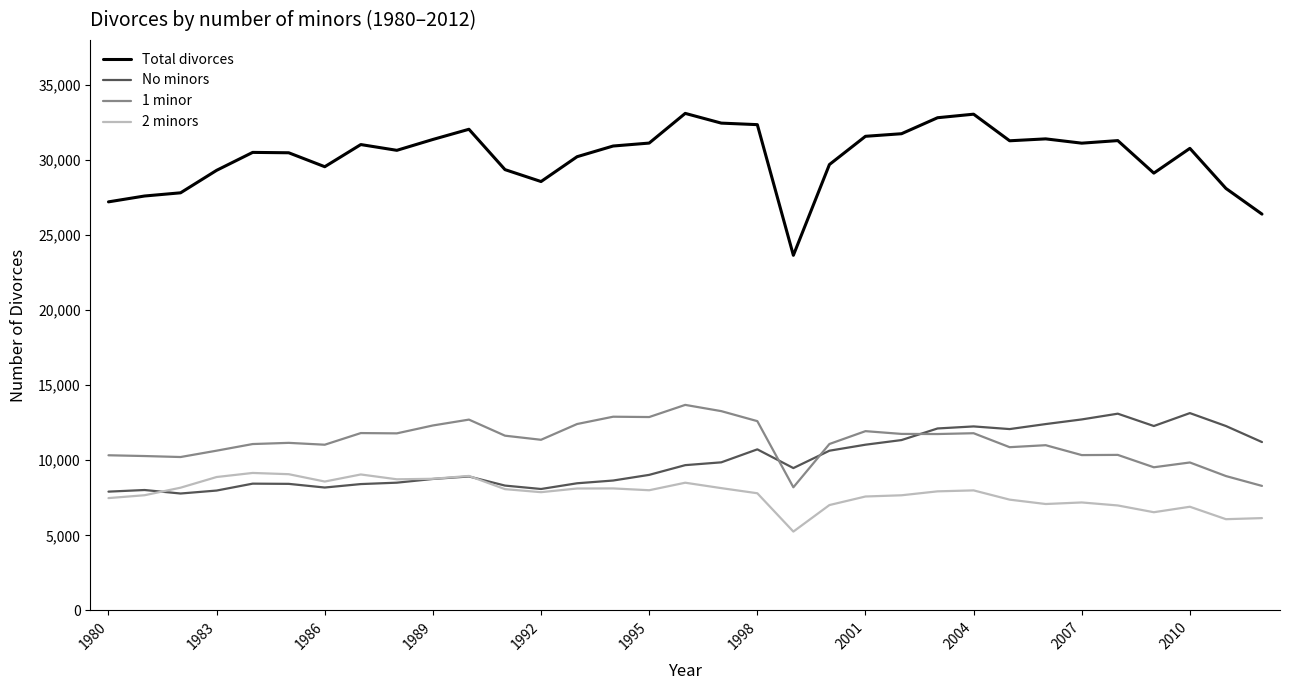

Which series has the largest range (max minus min)?

Total divorces